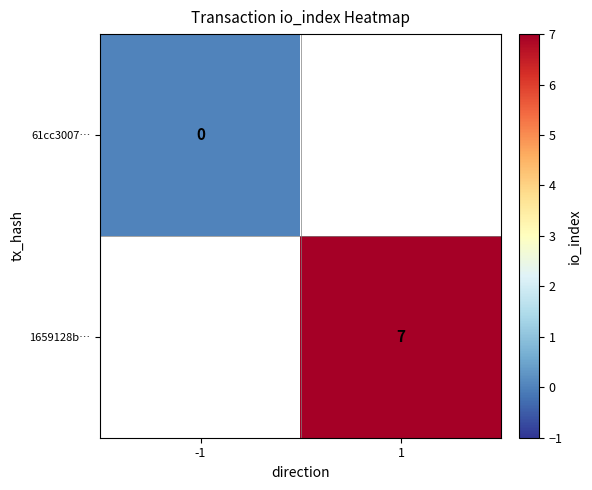

True or false: 1659128b… has a value of 7 at 1.

True